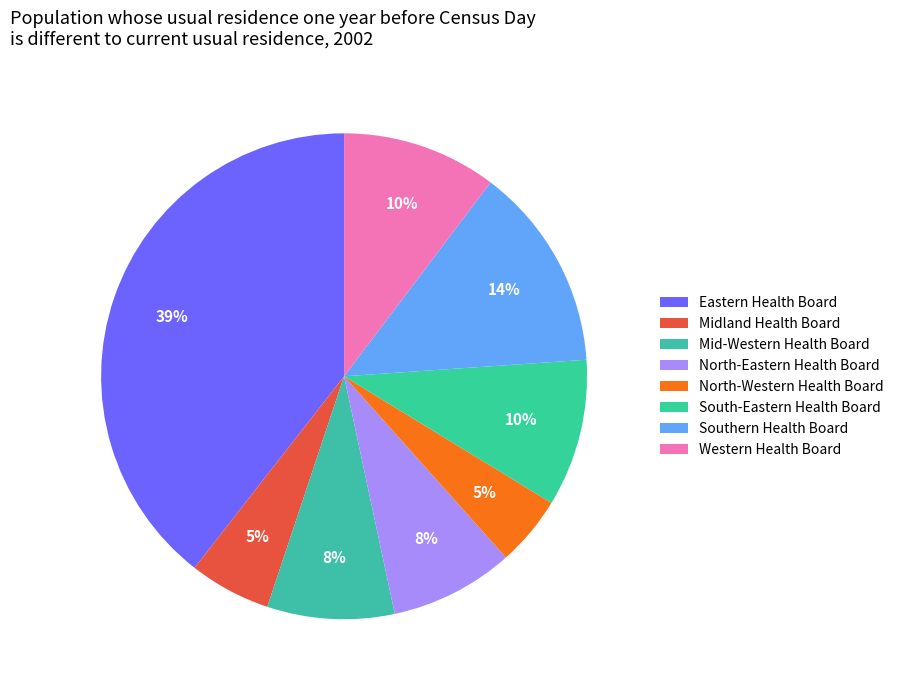

The Mid-Western Health Board slice represents 8% of the pie. True or false?

True